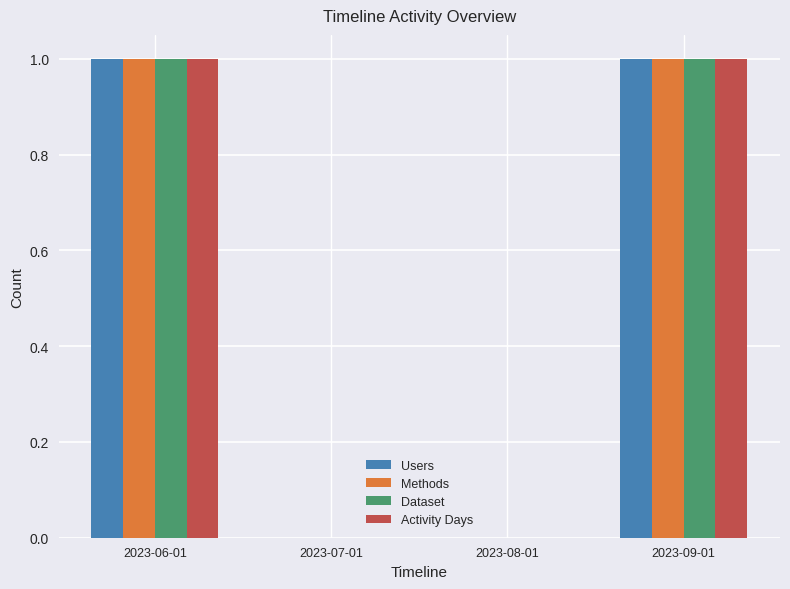

Reading right to left, what are all the values shown in this chart?

Users: 1	0	0	1
Methods: 1	0	0	1
Dataset: 1	0	0	1
Activity Days: 1	0	0	1